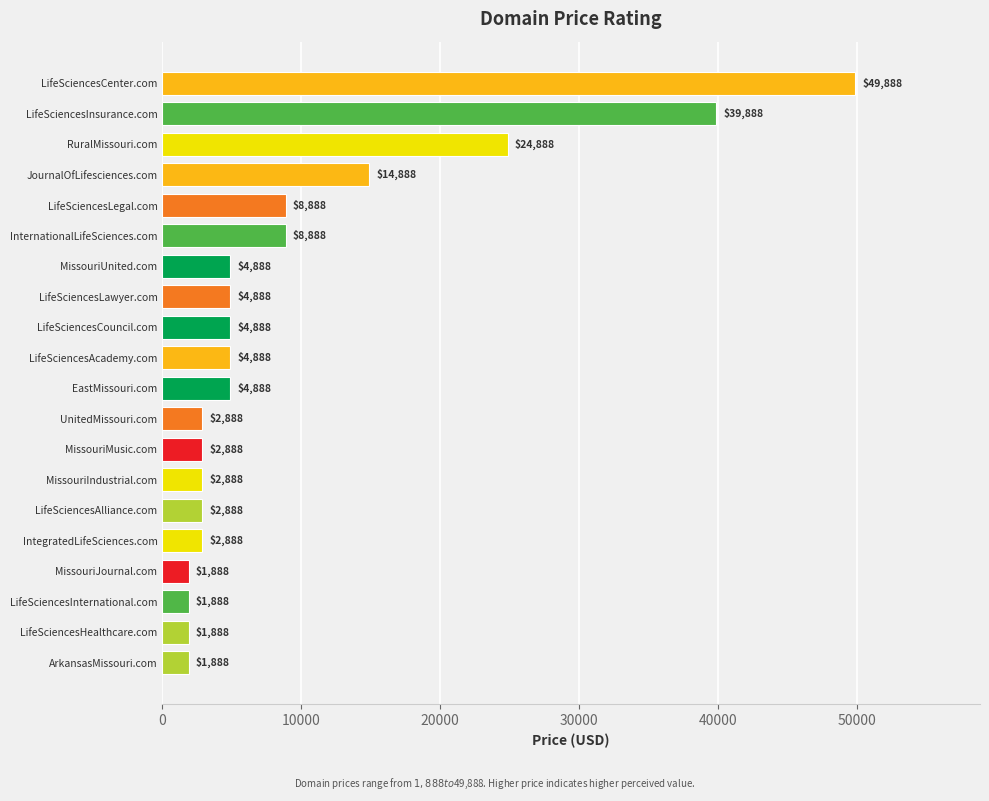

Are the bars horizontal?

Yes